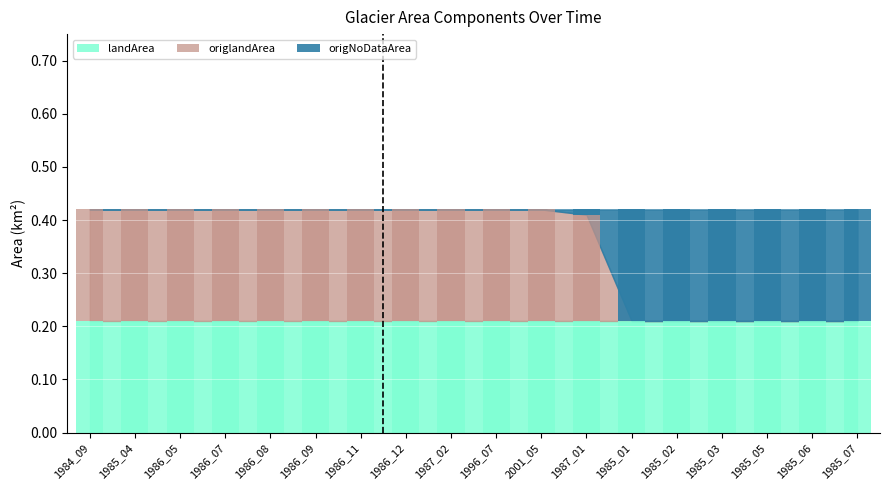

What is the approximate value of origlandArea at 1986_11?

0.2